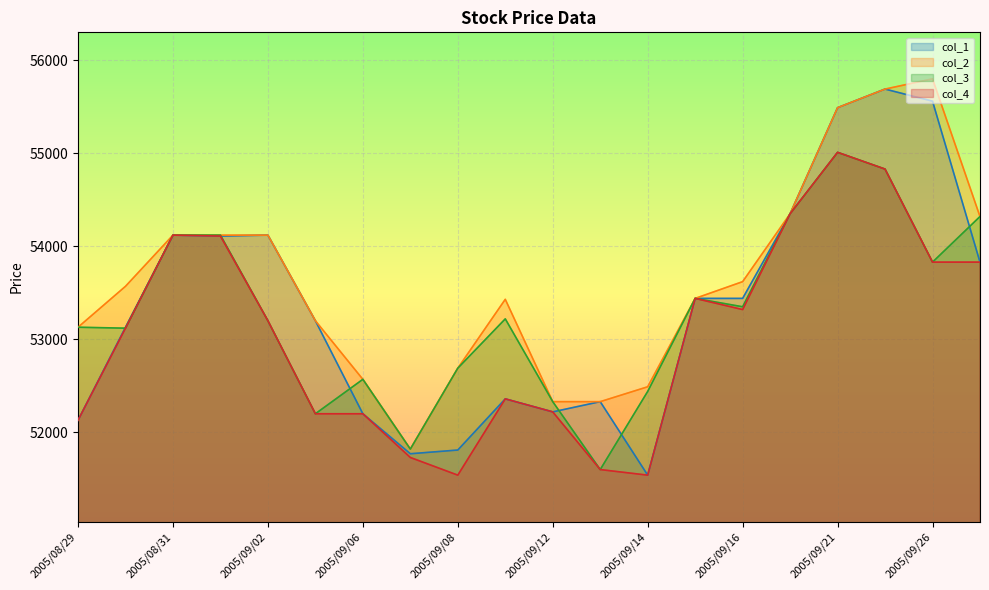

At which label is col_2 closest to 53810?

2005/09/16